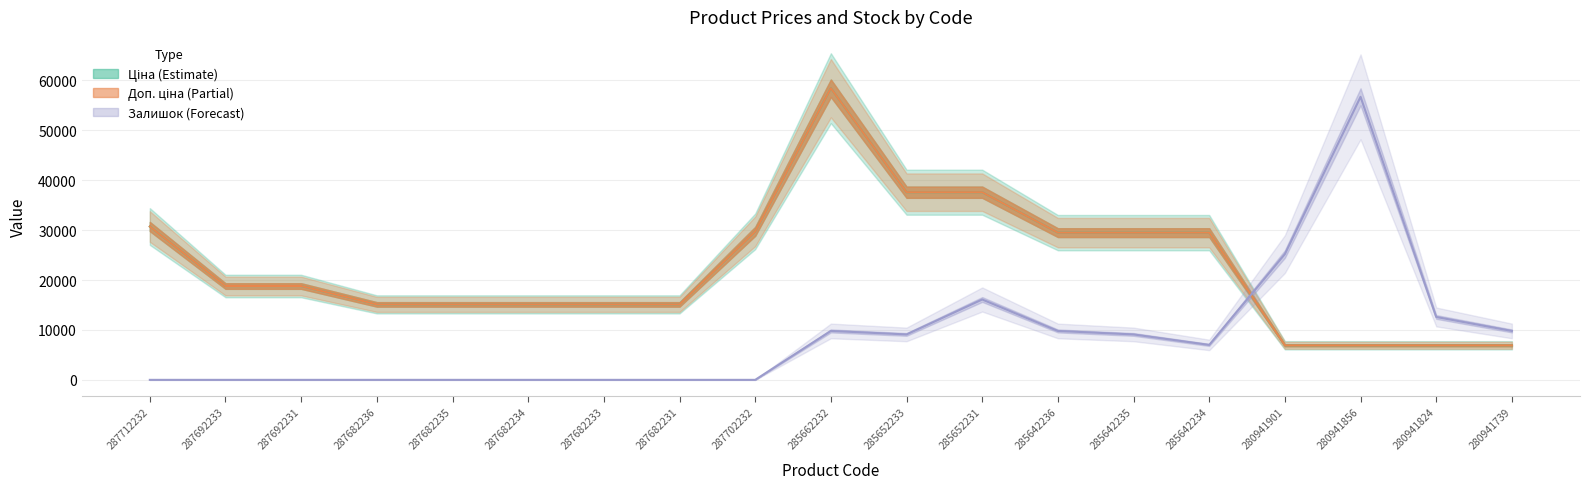

What is the total value across all series at 287712232?

61434.3